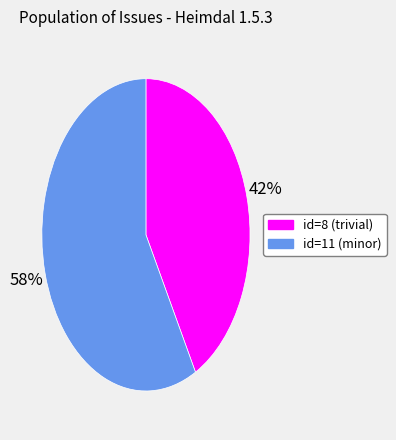

Is there a majority slice in this chart?

Yes